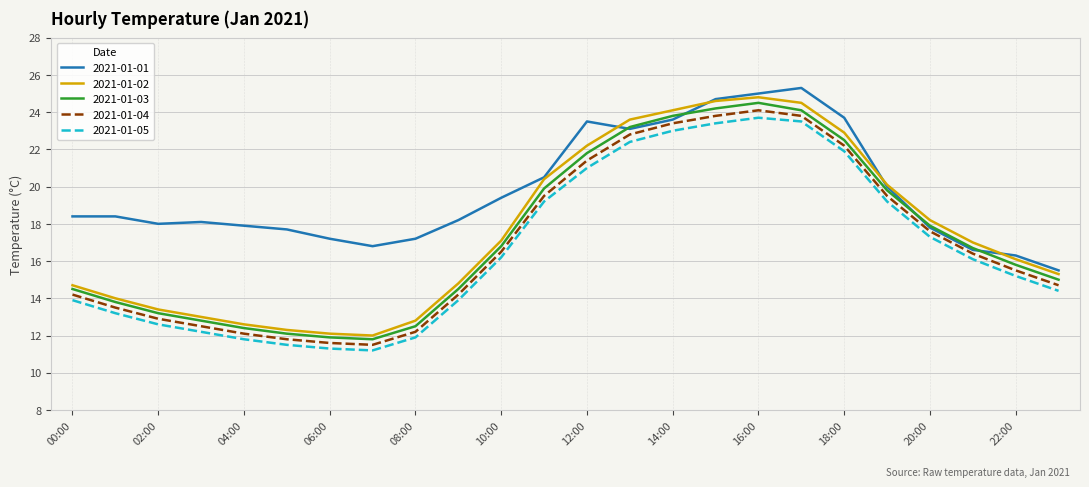

Which series has the largest total across all categories?

2021-01-01